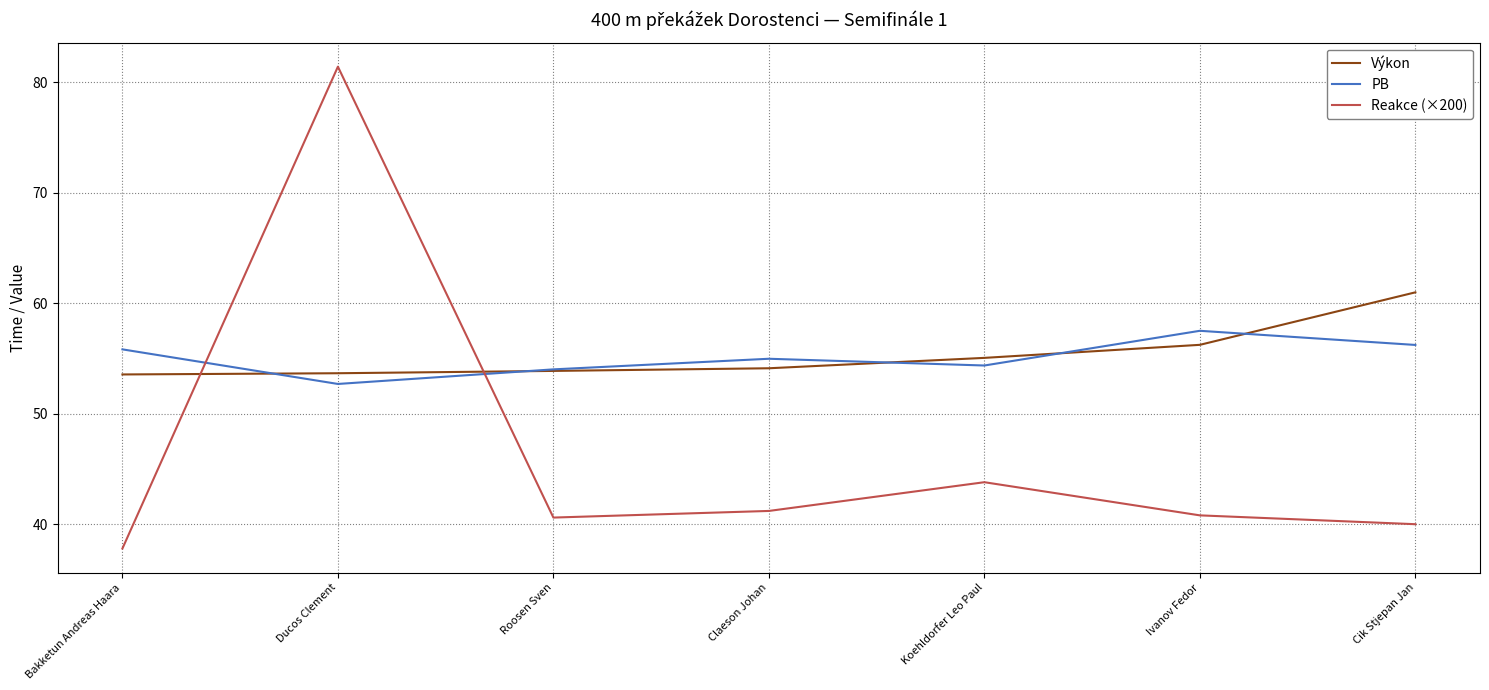

The Reakce (×200) series shows 40.8 at Ivanov Fedor. True or false?

True